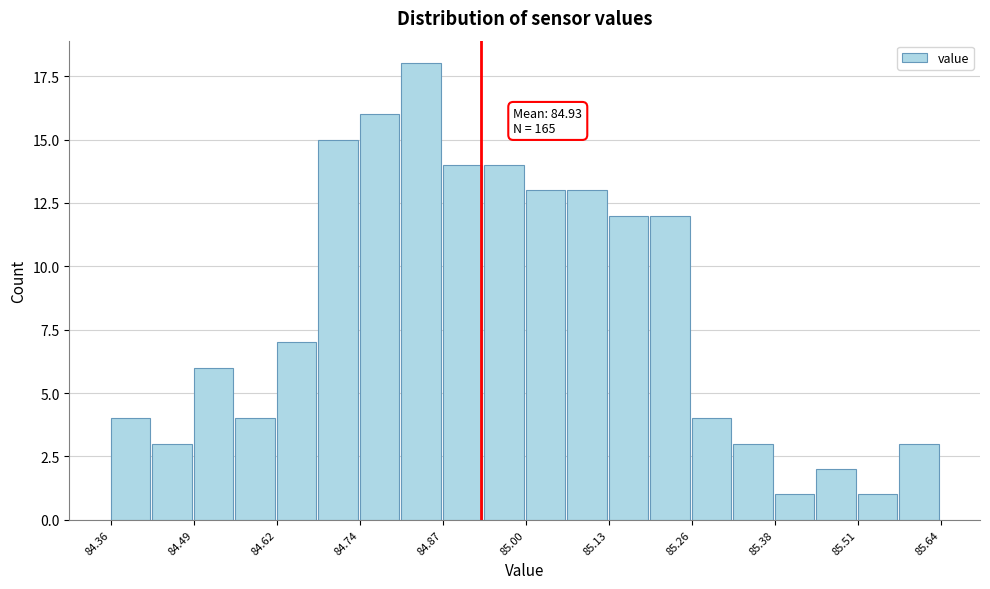

Around what value on the x-axis is the tallest bar? Give the approximate position of its centre, as read against the axis.

84.84